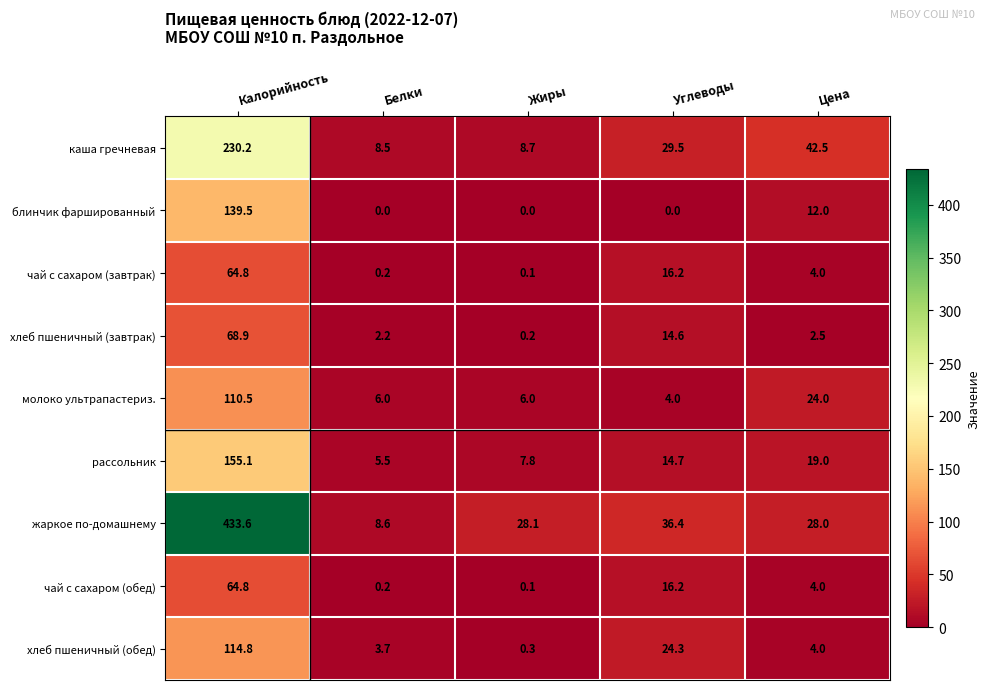

Which series has the largest range (max minus min)?

жаркое по-домашнему